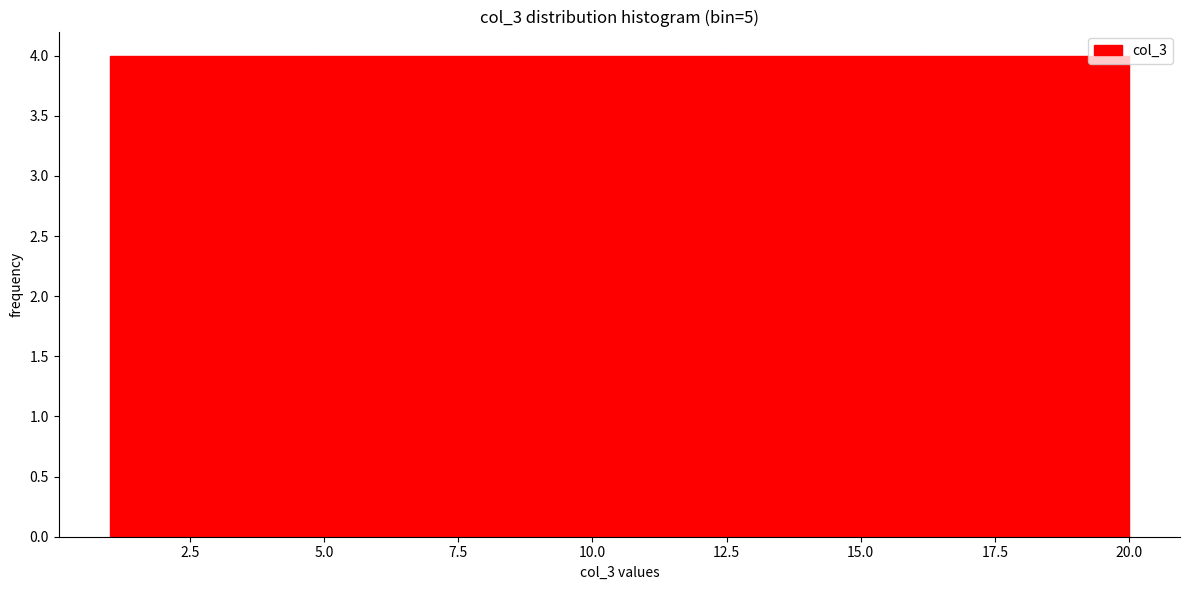

How tall is the bar that spans 12.4 to 16.2 on the x-axis? Neither the bar edges nor the heights are printed on the chart, so give them approximately, as read against the axes.

4